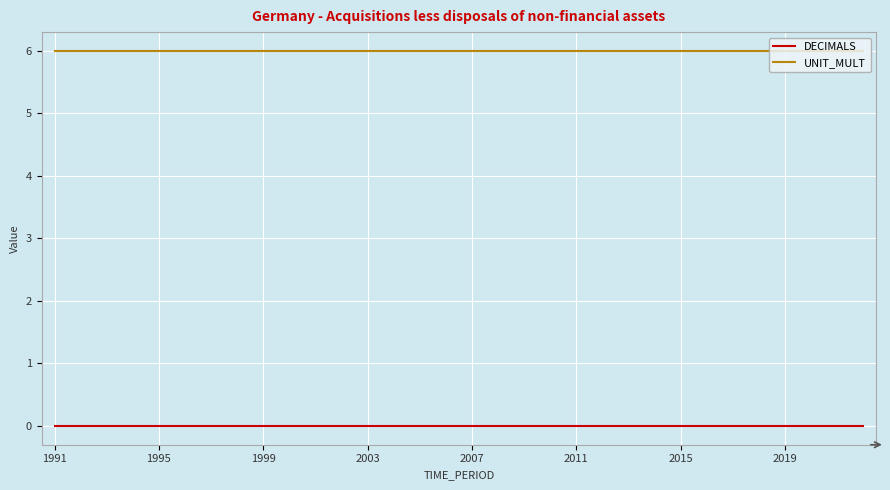

How many lines are shown in the chart?

2